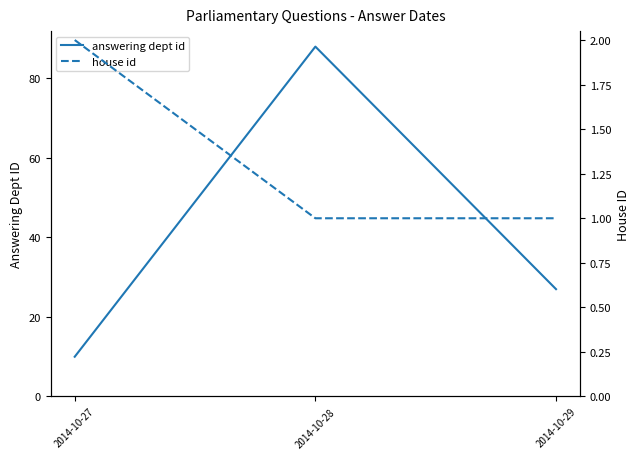

What is the sum of all answering dept id values?

125